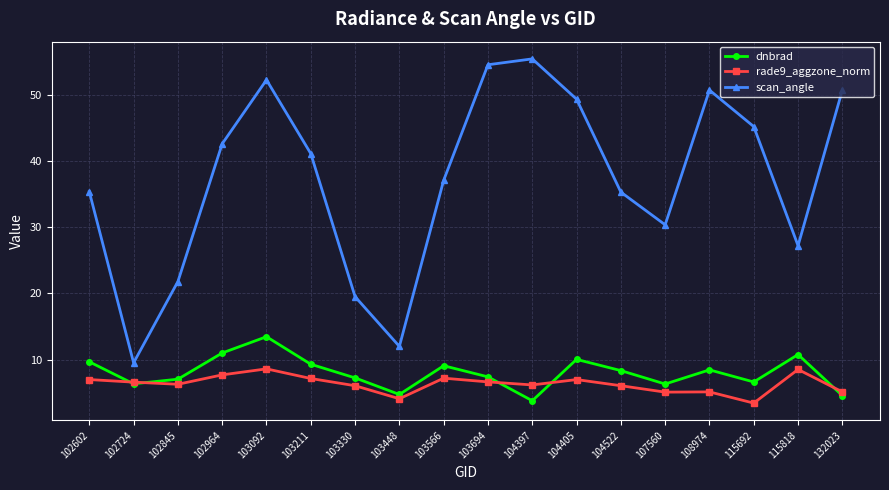

Is it true that scan_angle equals 23.0 at 104405?

False